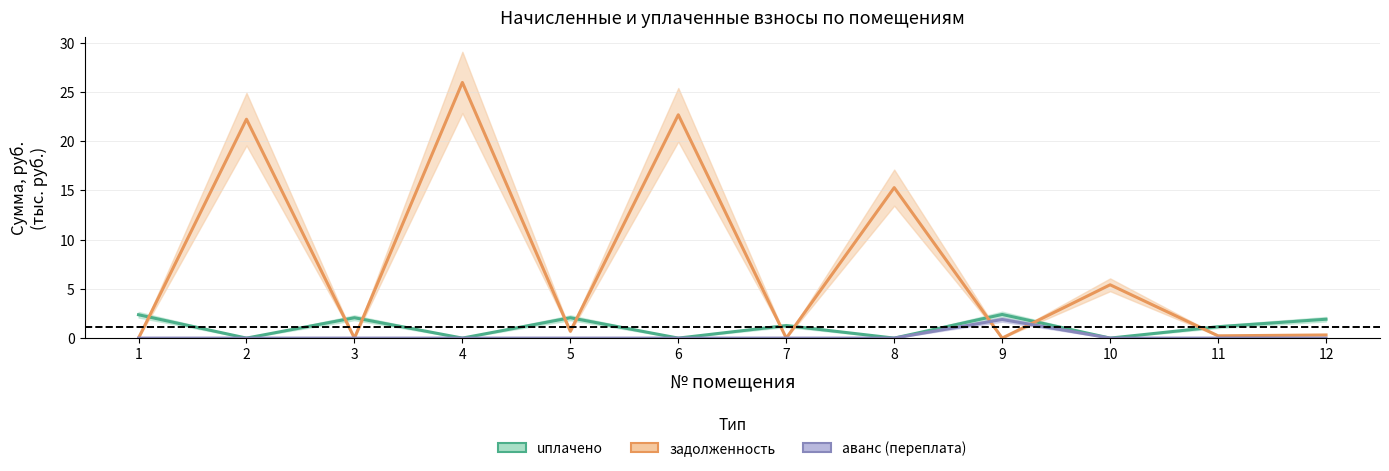

True or false: uплачено and аванс (переплата) cross at least once.

False